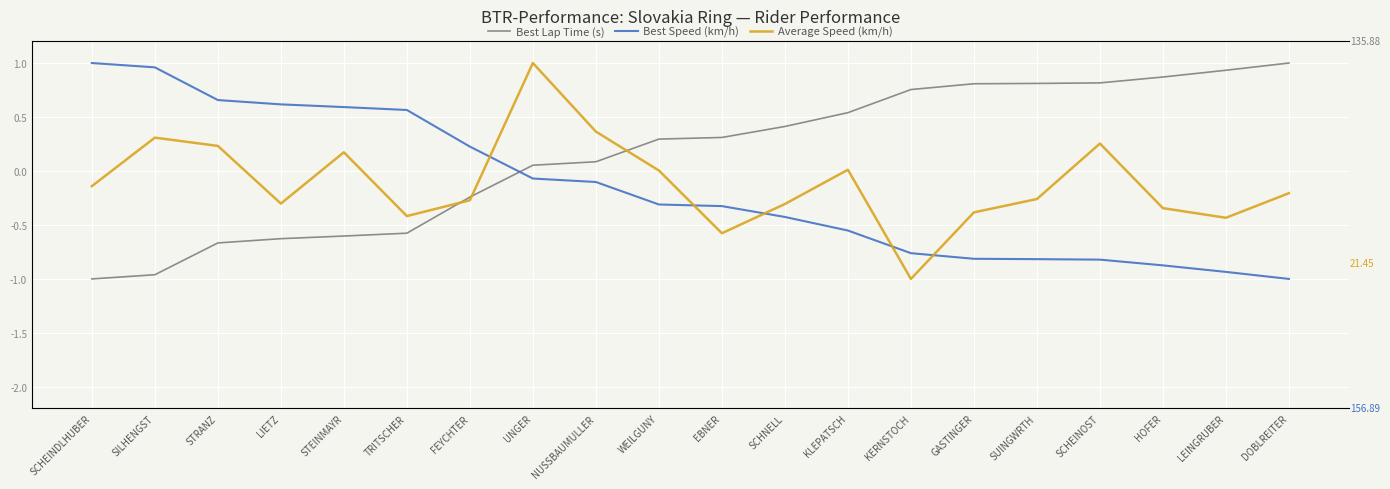

How many interior local valleys does the Average Speed (km/h) series have?

5